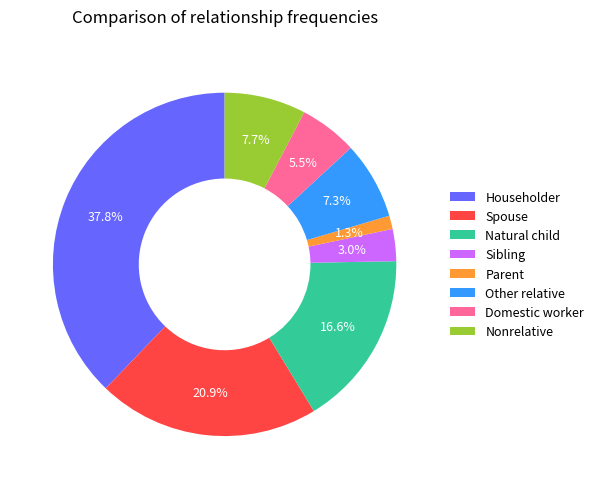

What percentage is the Parent slice, to the nearest percent?

1%